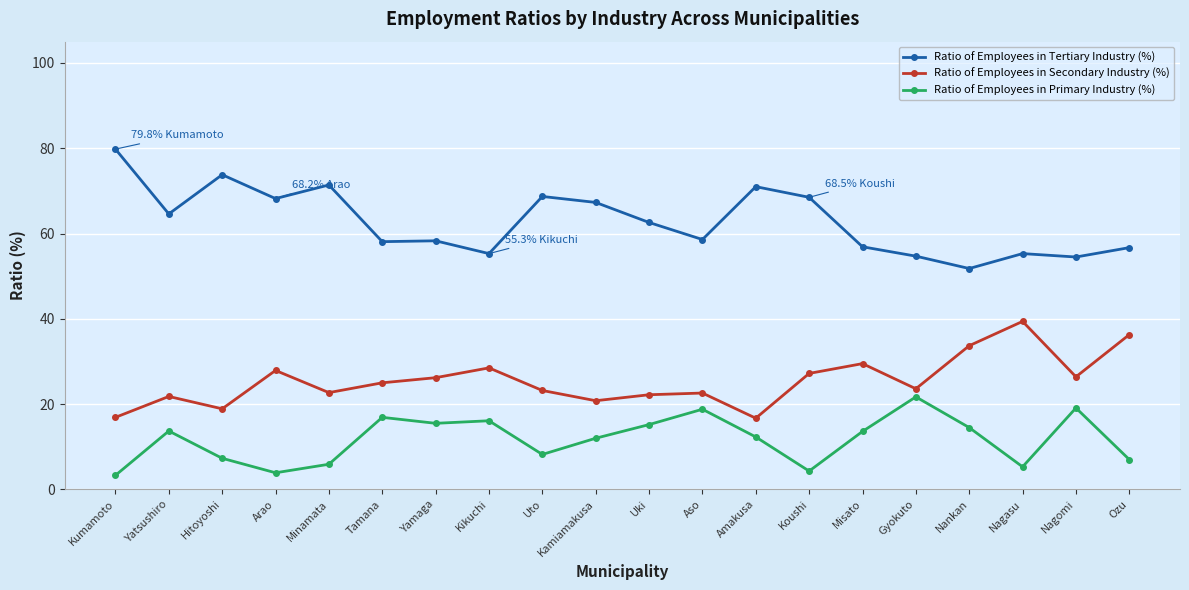

What position from the left is Uki?

11